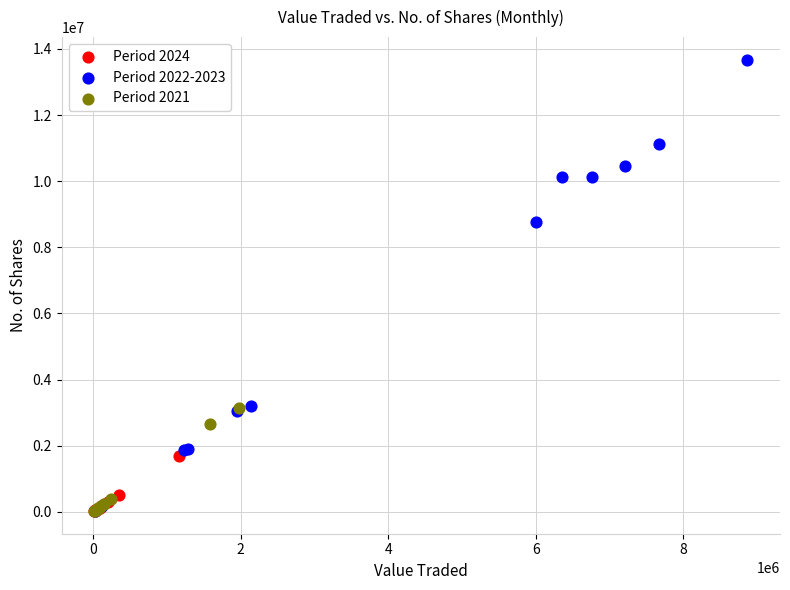

Which series reaches the maximum Y coordinate?

Period 2022-2023